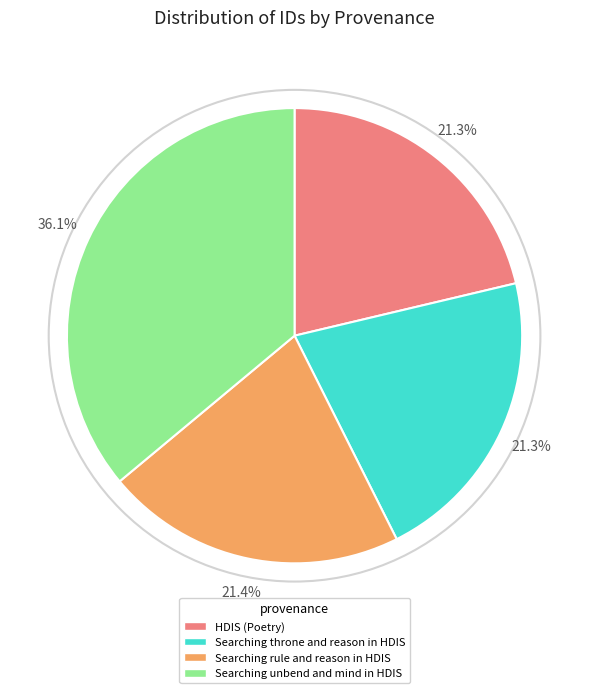

What percentage is the Searching throne and reason in HDIS slice, to the nearest percent?

21%